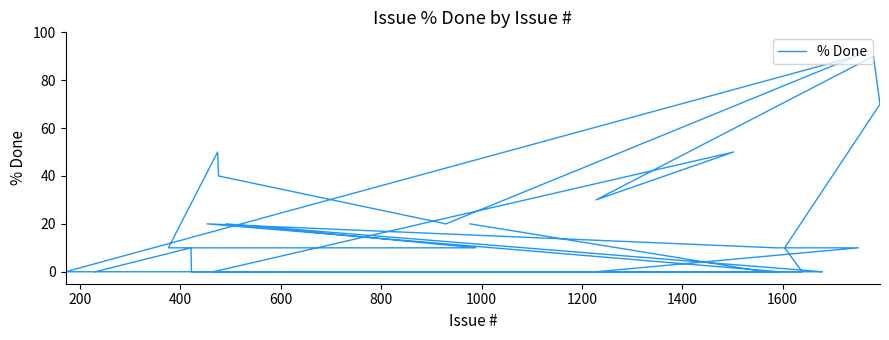

What is the maximum value shown in the chart?

90